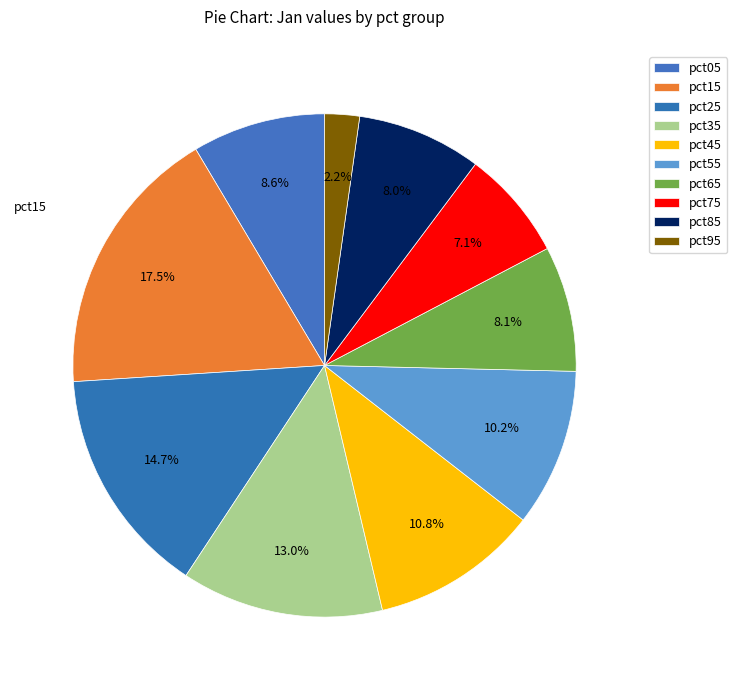

To the nearest percent, what portion does pct15 represent?

17%